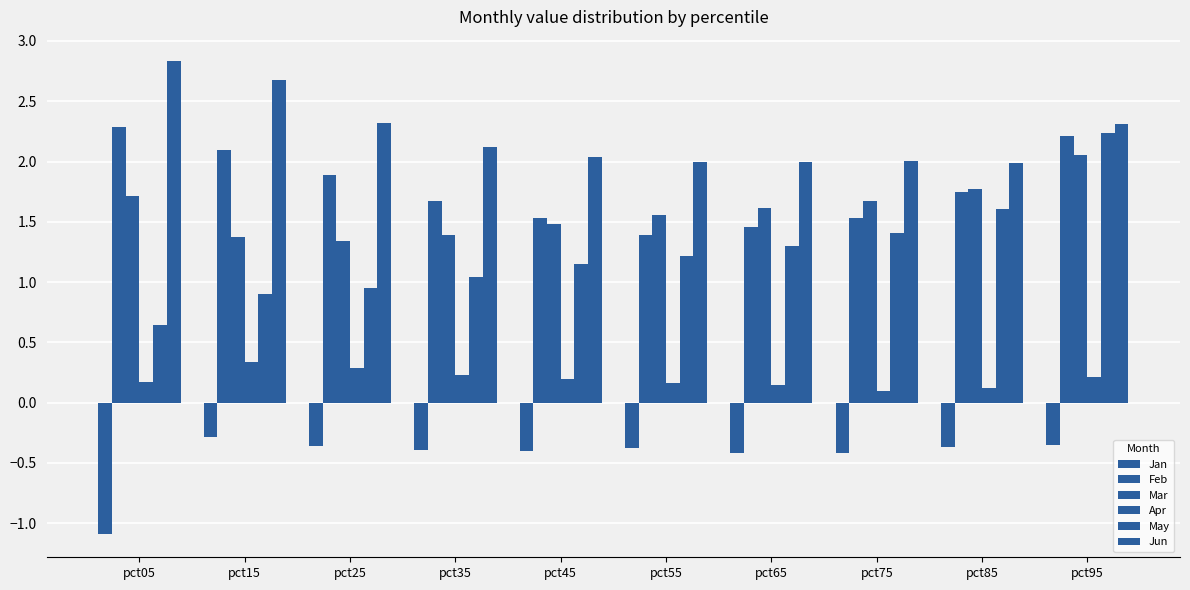

How many series are shown in this chart?

6